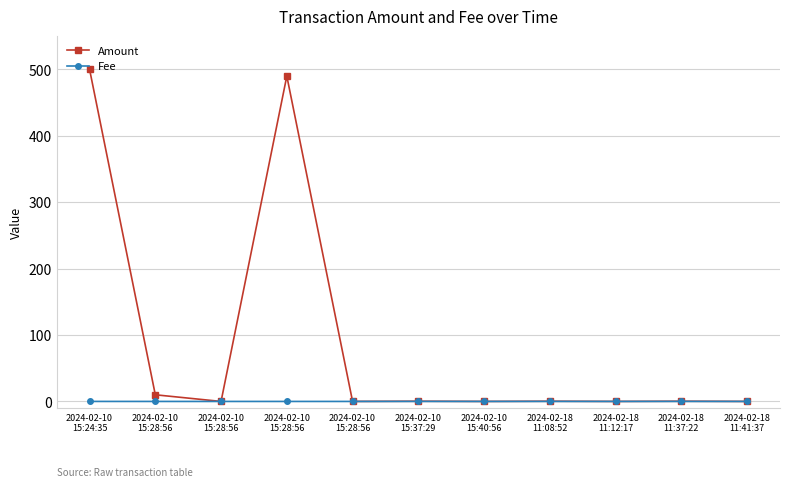

At which category is the sum across all series the highest?

2024-02-10
15:24:35